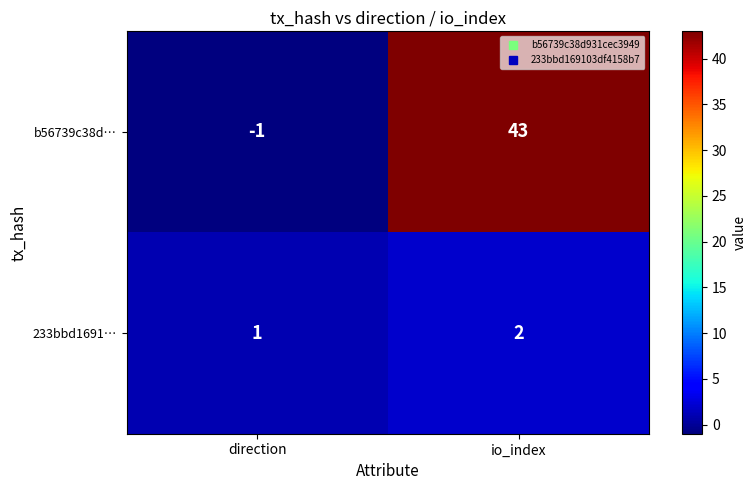

Reading right to left, transcribe all the data shown in this chart.

b56739c38d…: io_index=43	direction=-1
233bbd1691…: io_index=2	direction=1